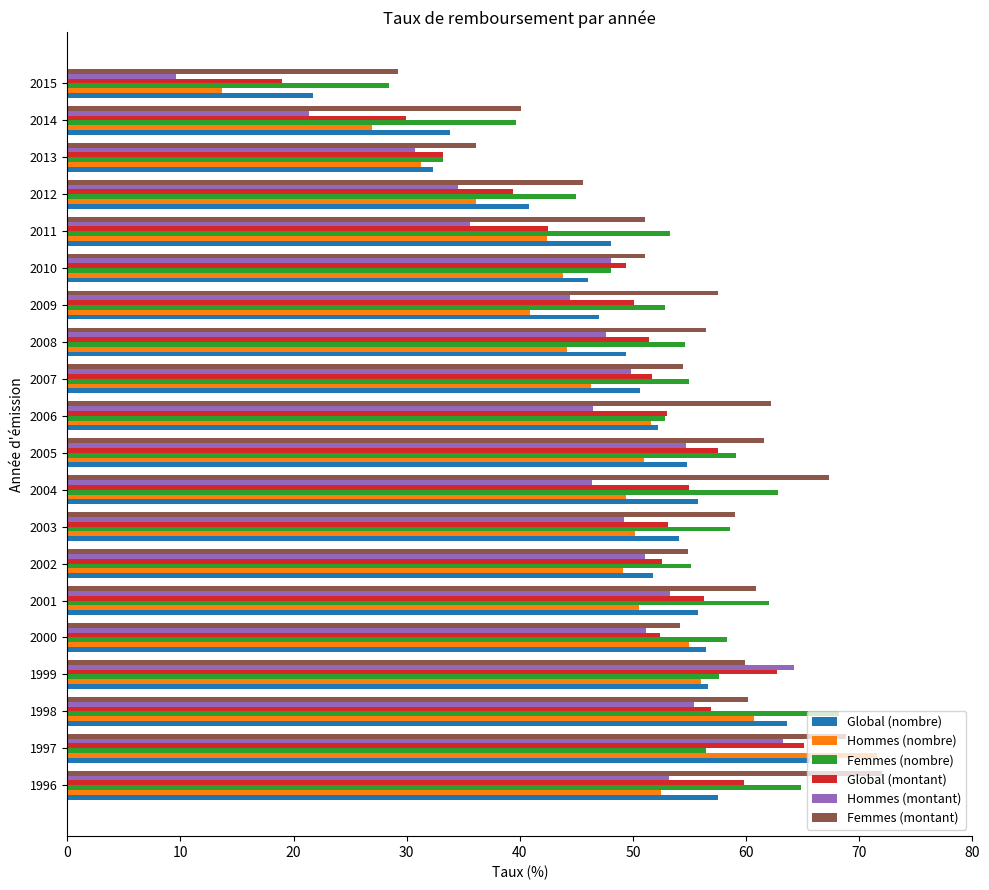

Is the value of Hommes (nombre) at 2008 greater than the value of Global (nombre) at 2010?

No